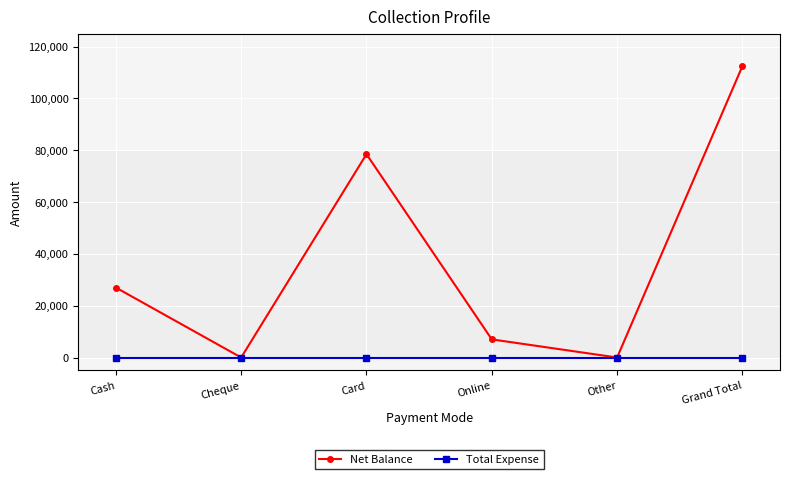

What is the label of the 1st point from the right?

Grand Total